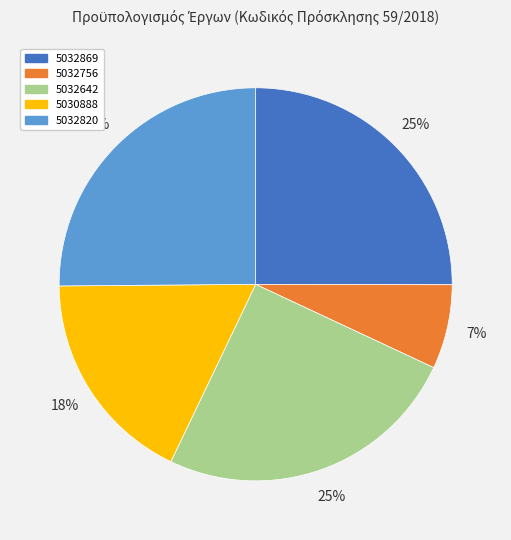

To the nearest percent, what percentage of the pie is 5032756?

7%